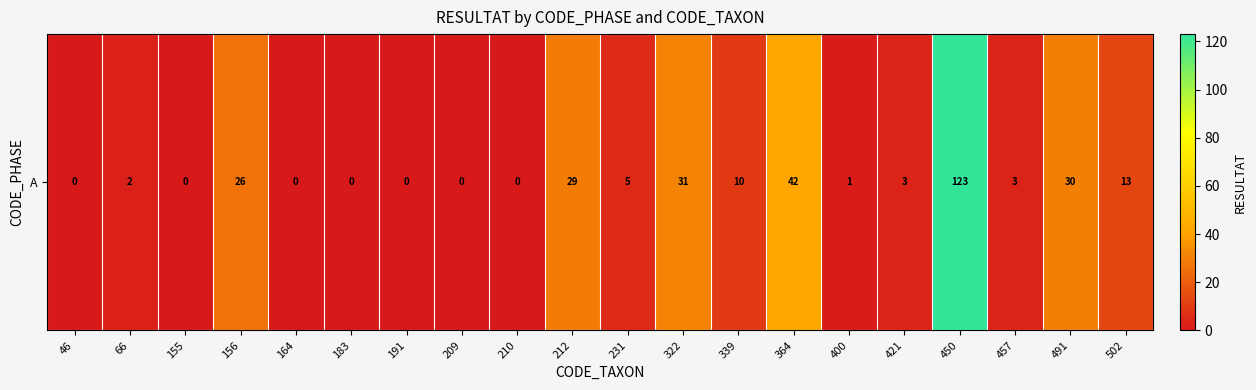

What is the sum of all values?

318